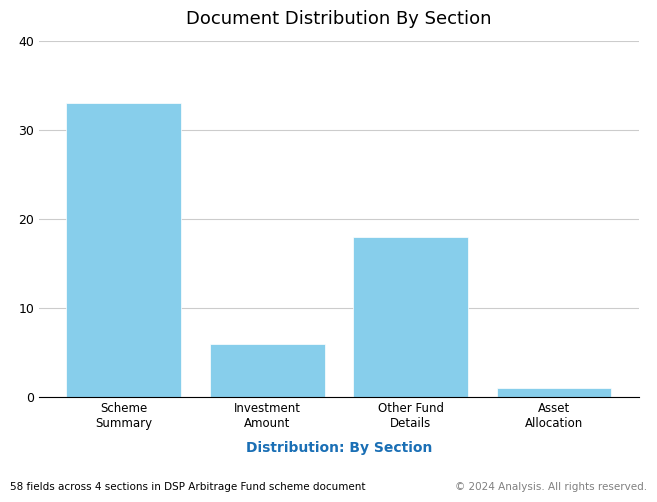

Reading left to right, transcribe all the data shown in this chart.

33	6	18	1